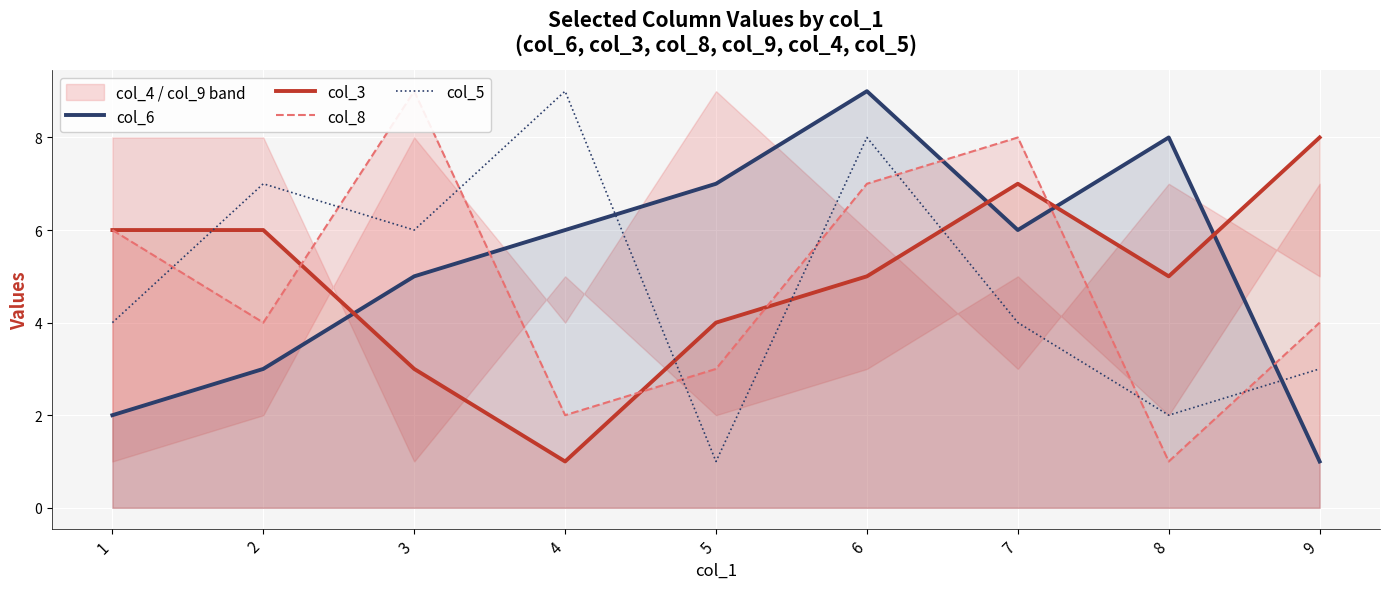

How many categories are shown in the chart?

9